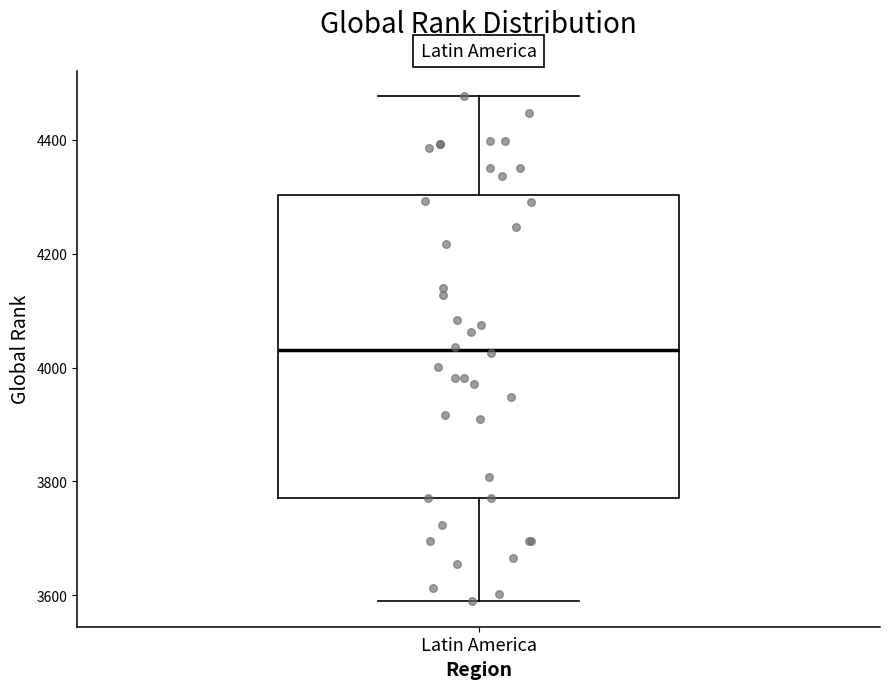

Read this box plot against the y-axis: the position of the median line, the range covered by the box, and the ends of both whiskers. The values are not printed on the chart, so give them approximately, as read against the axis.

median 4040, box 3780 to 4300, whiskers 3580 to 4480